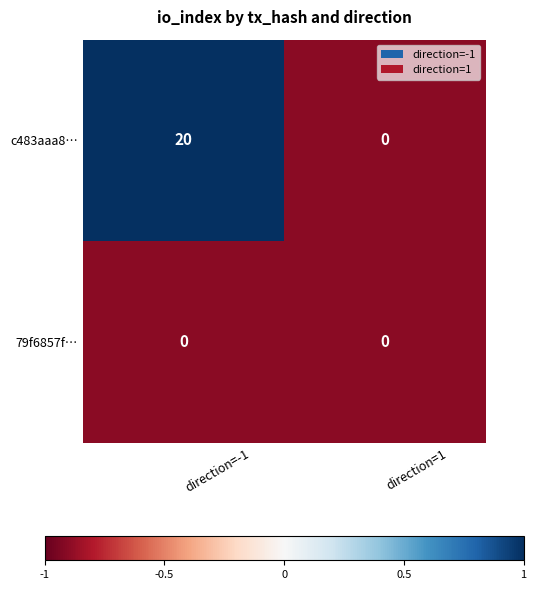

Which series has the widest spread of values?

c483aaa8…